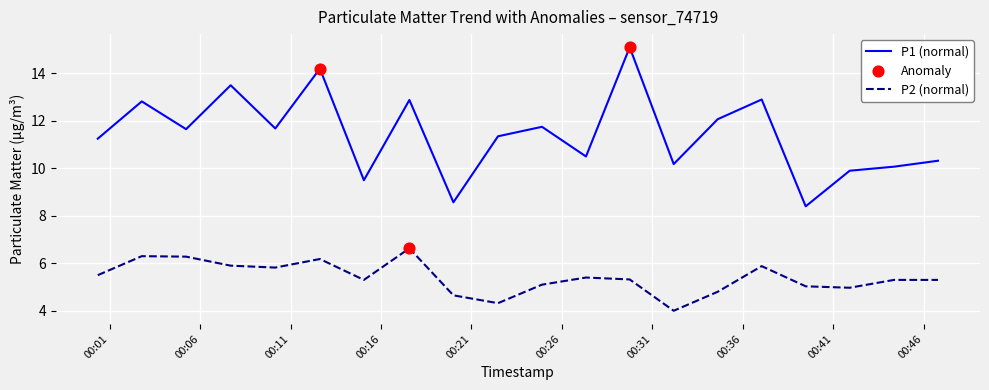

Which series has the largest range (max minus min)?

P1 (normal)